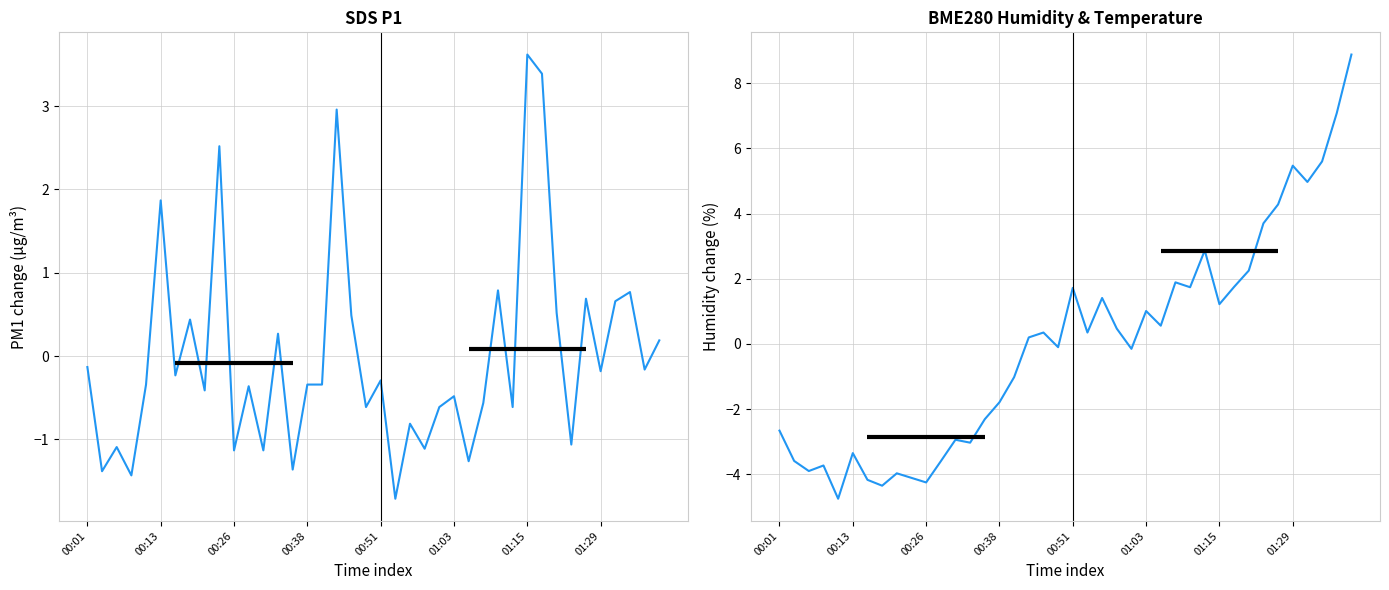

How many lines are shown in the chart?

2